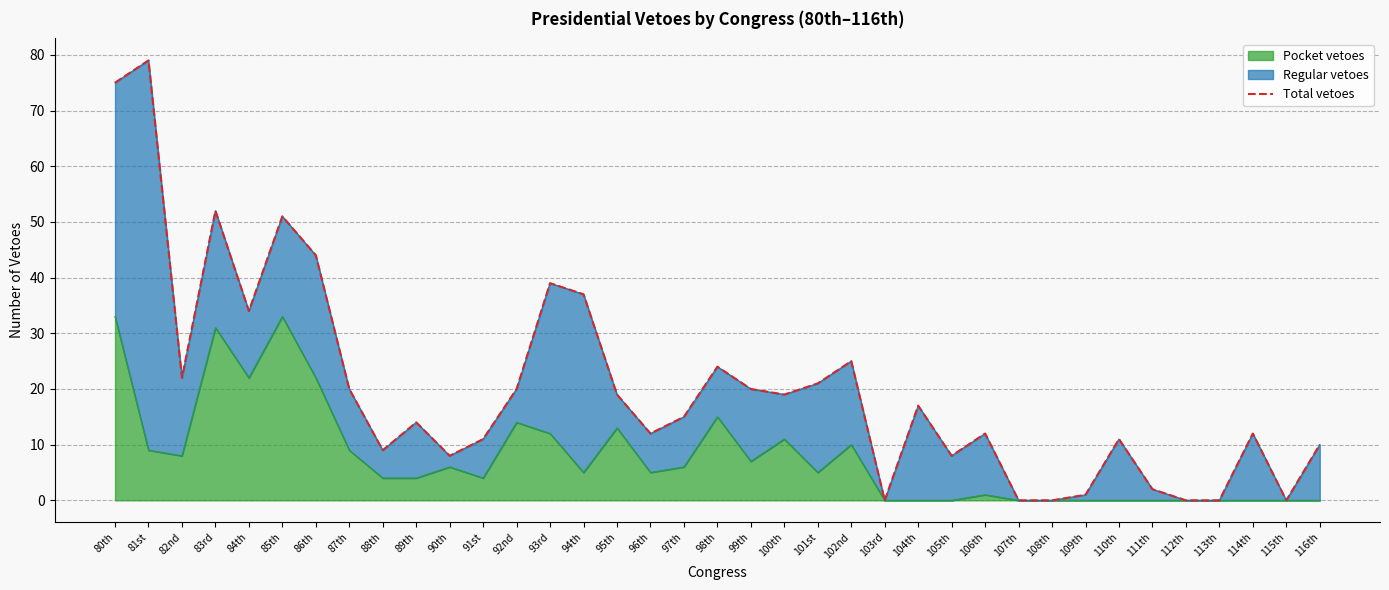

Which has a higher value, 93rd or 106th?

93rd